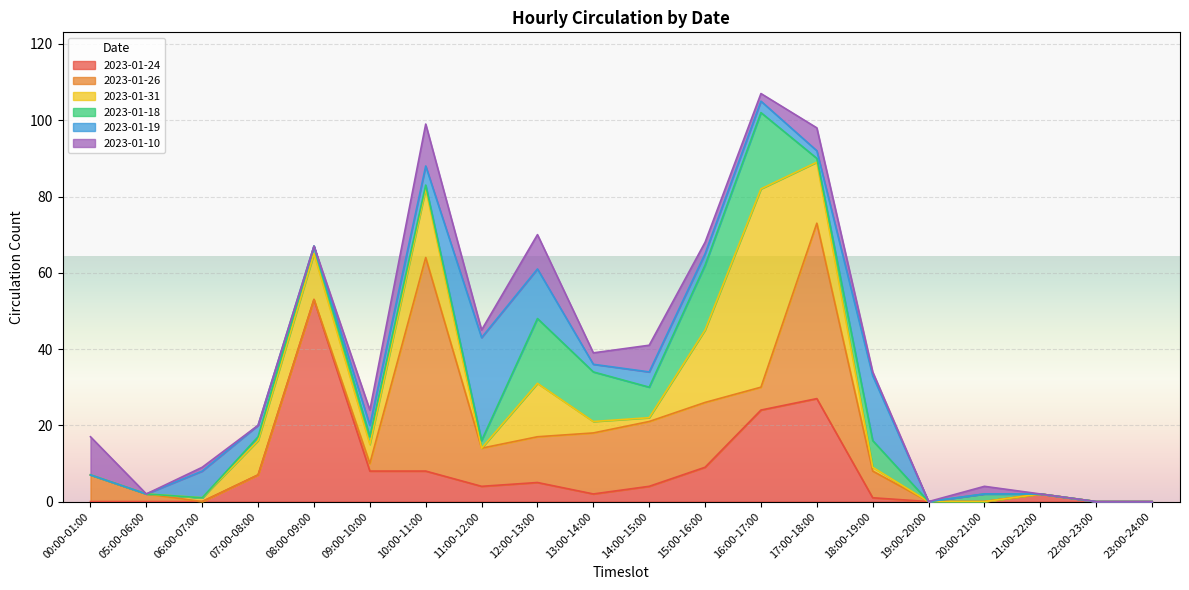

Which series ends up on top after the final intersection of 2023-01-31 and 2023-01-19?

2023-01-19